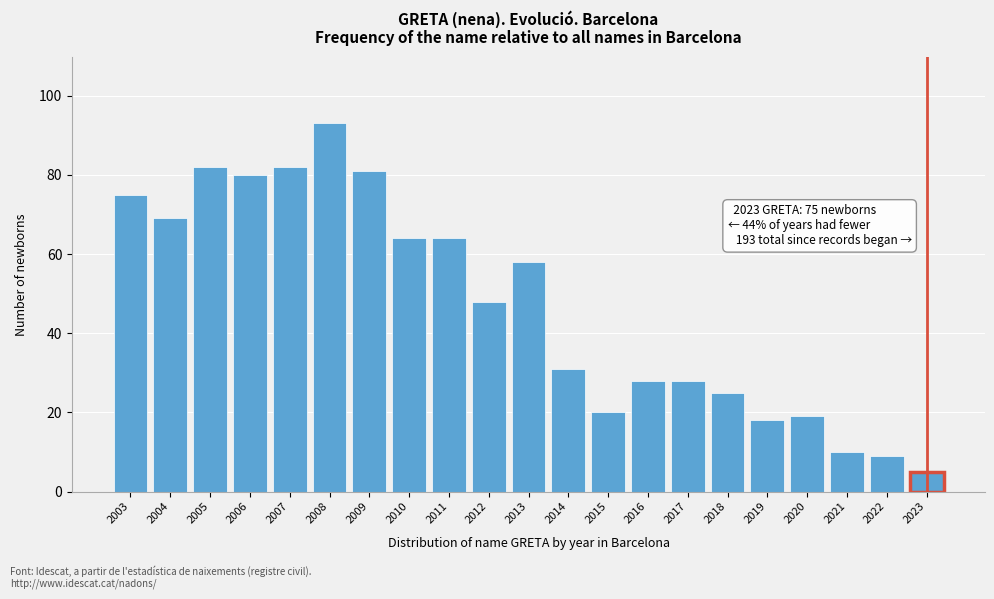

Reading left to right, extract all data points from this chart.

2003=75	2004=69	2005=82	2006=80	2007=82	2008=93	2009=81	2010=64	2011=64	2012=48	2013=58	2014=31	2015=20	2016=28	2017=28	2018=25	2019=18	2020=19	2021=10	2022=9	2023=5